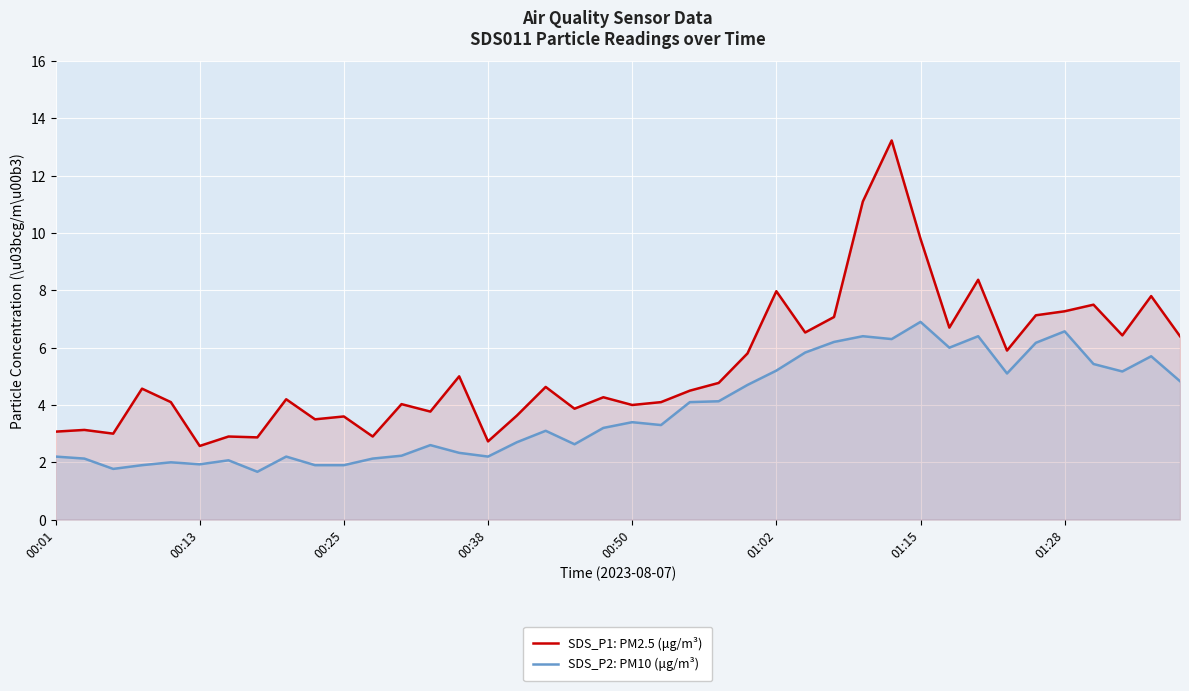

The SDS_P1: PM2.5 (μg/m³) series shows 1.9 at 19. True or false?

False